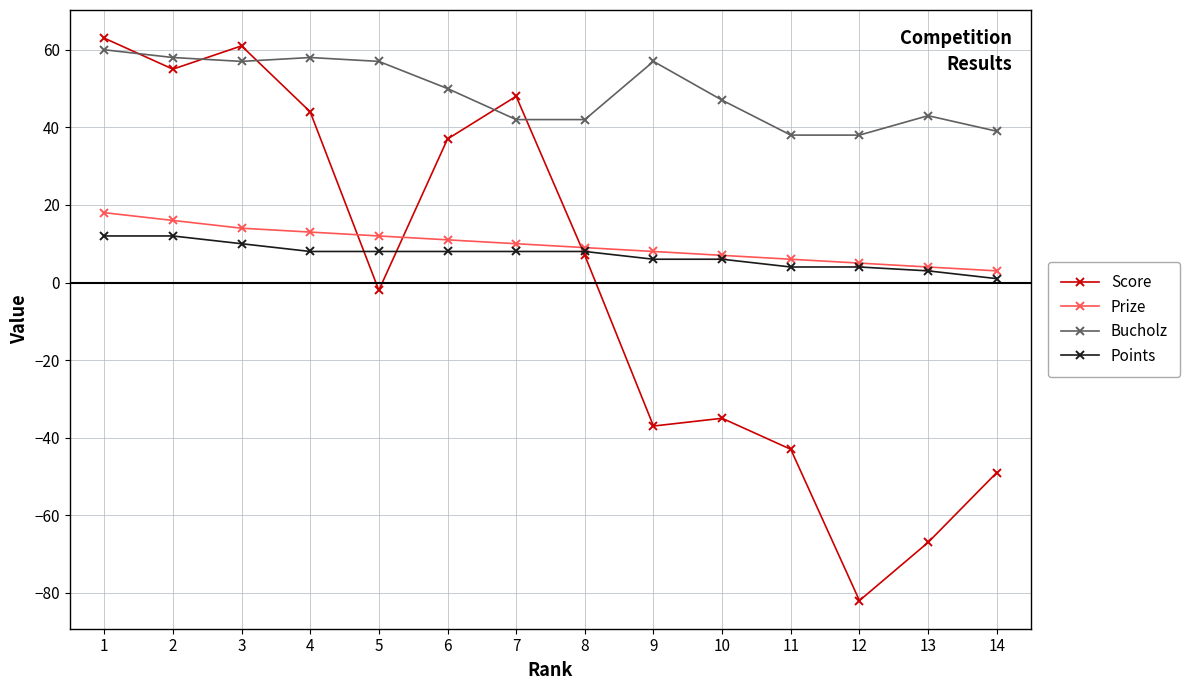

The Bucholz series shows 101 at 4. True or false?

False